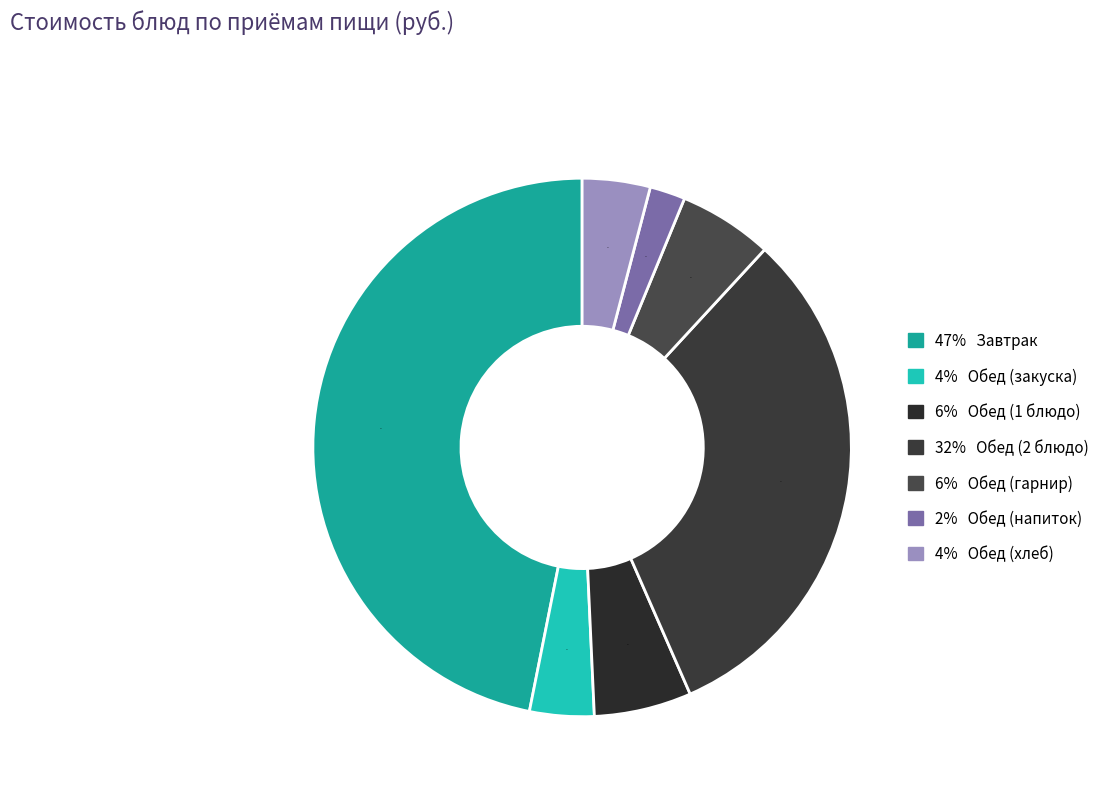

Count the number of slices in the pie.

7